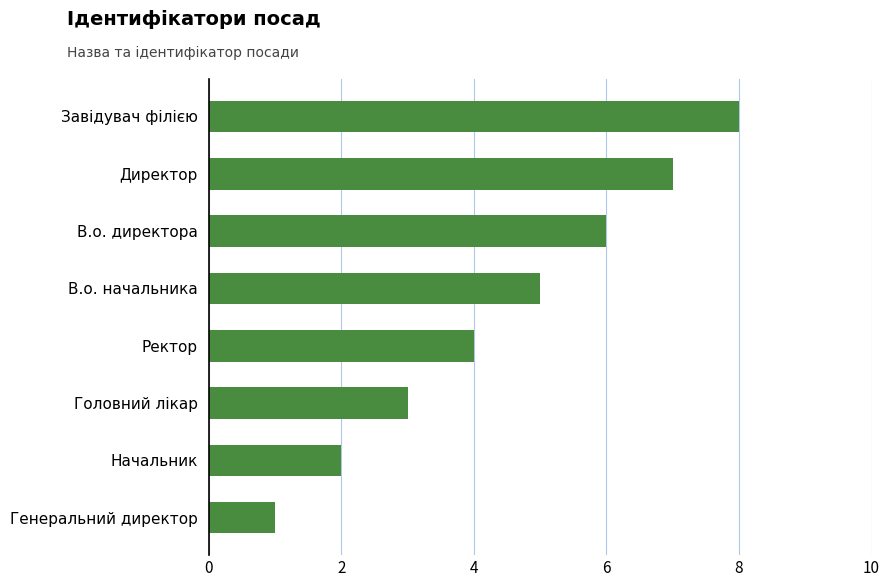

What is the greatest value displayed?

8